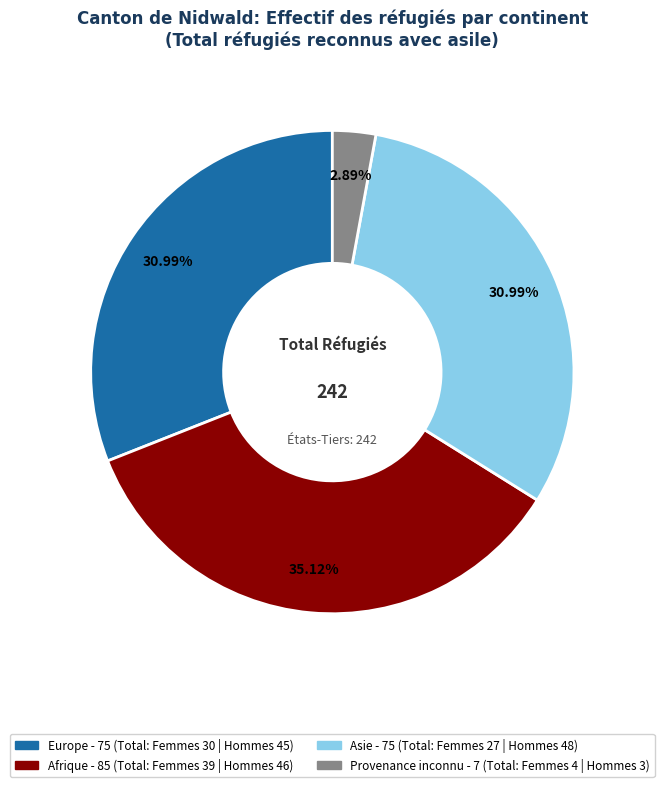

Combined, do Europe and Asie account for over 50%?

Yes